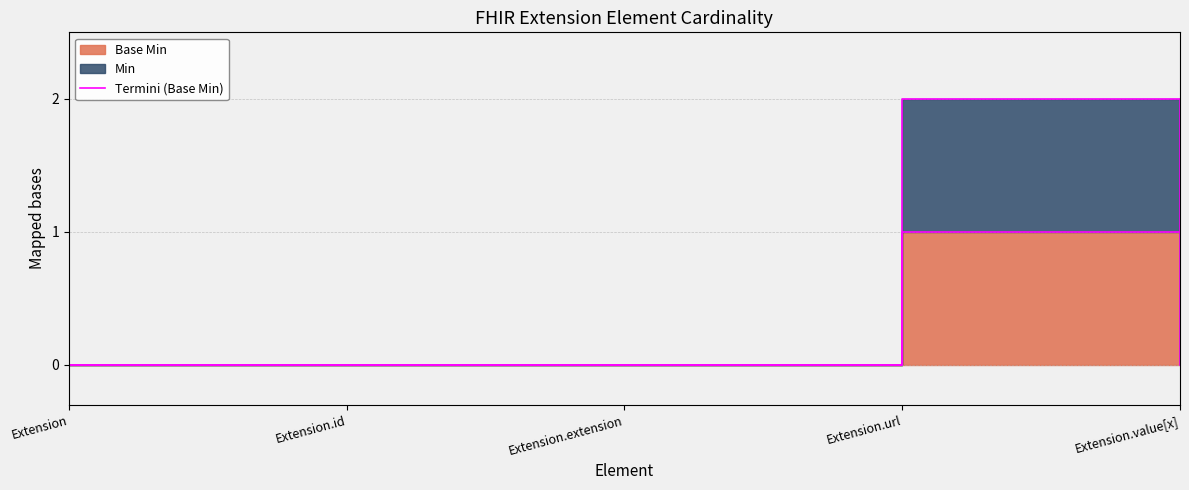

How many lines are shown in the chart?

1